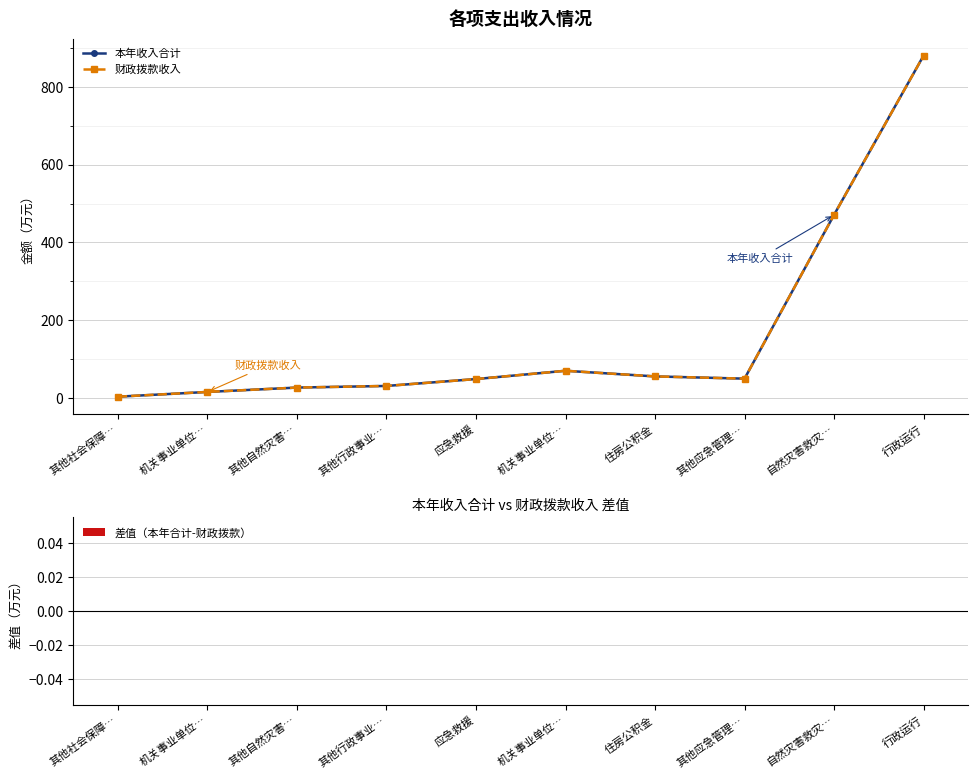

What is the average value of the 财政拨款收入 series?

165.4